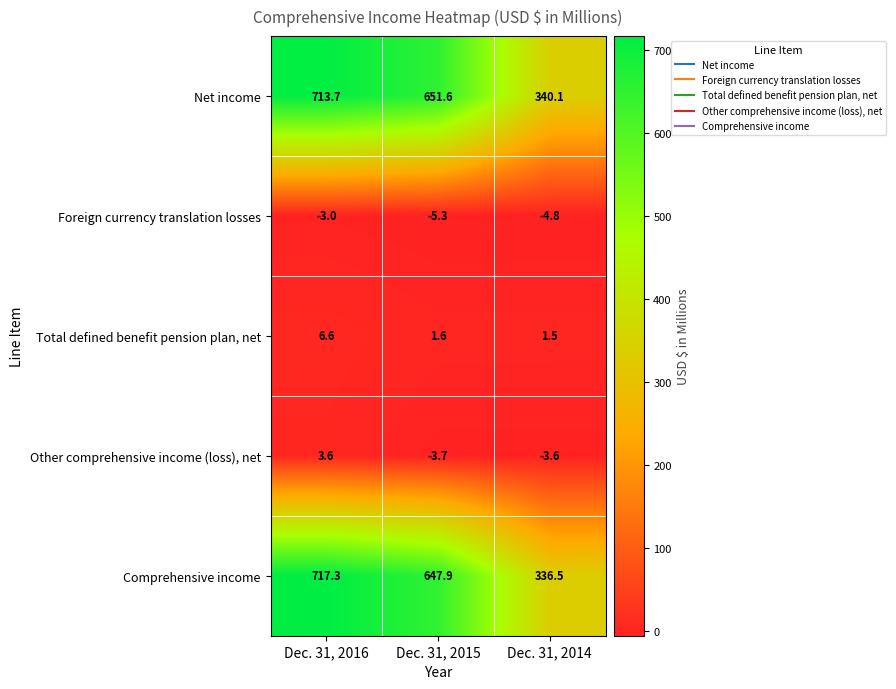

What is the difference between the Total defined benefit pension plan, net values at Dec. 31, 2016 and Dec. 31, 2014?

5.1